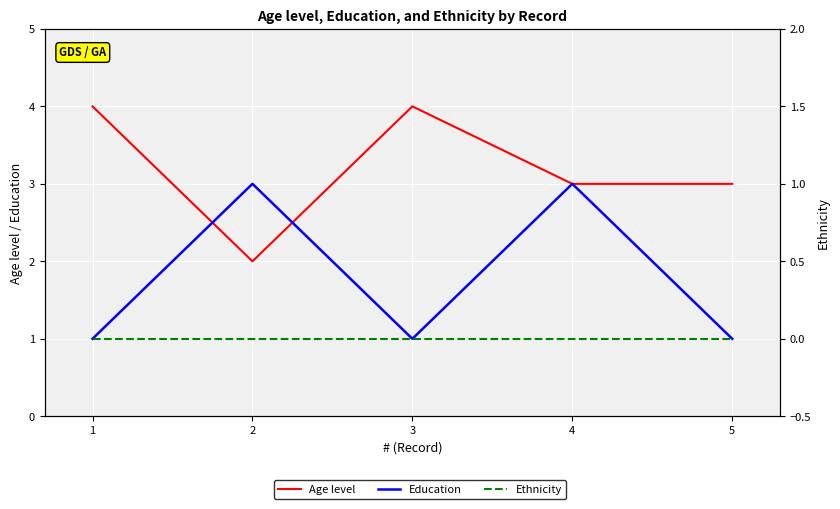

What is the spread (max minus min) of values at 5?

3